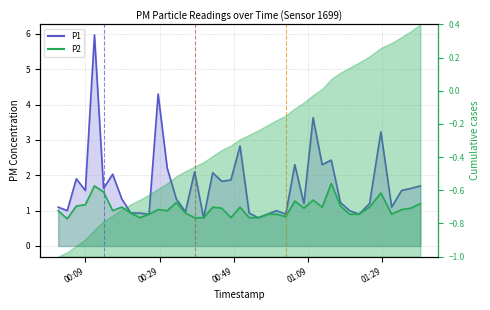

What is the label of the 9th point from the left?

2023-05-10T00:21:17